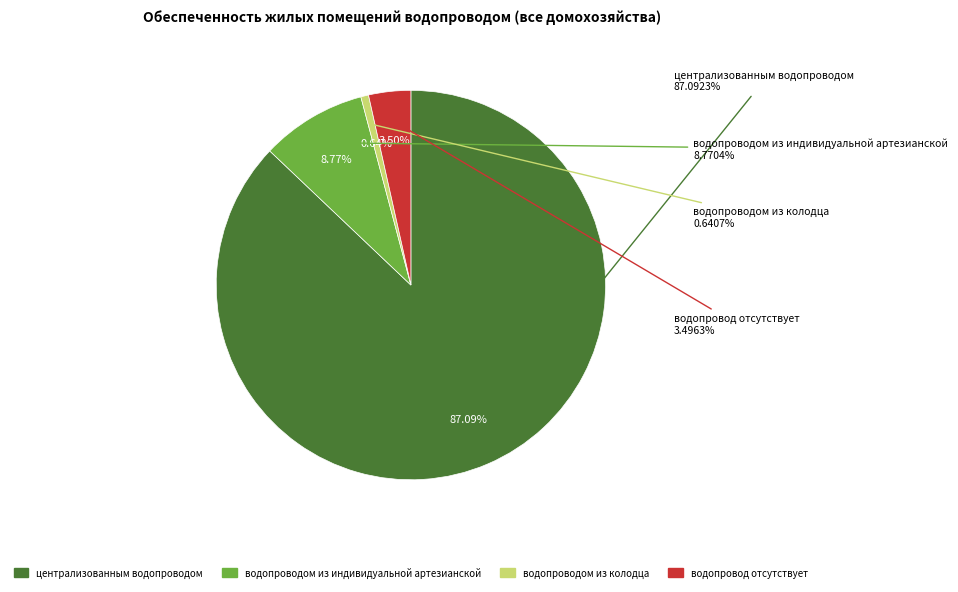

What is the change in value from централизованным водопроводом to водопроводом из колодца?

-86.5